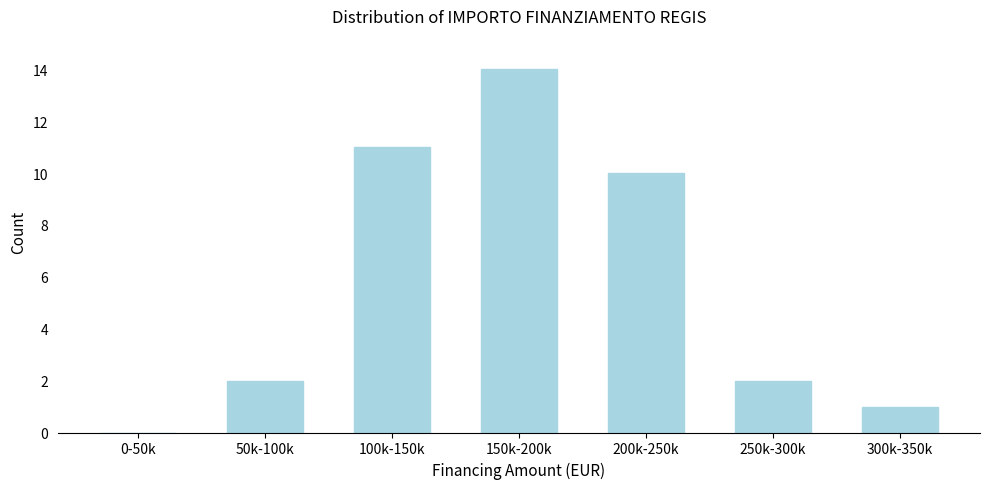

Reading left to right, list all the values displayed in this chart.

0-50k=0	50k-100k=2	100k-150k=11	150k-200k=14	200k-250k=10	250k-300k=2	300k-350k=1